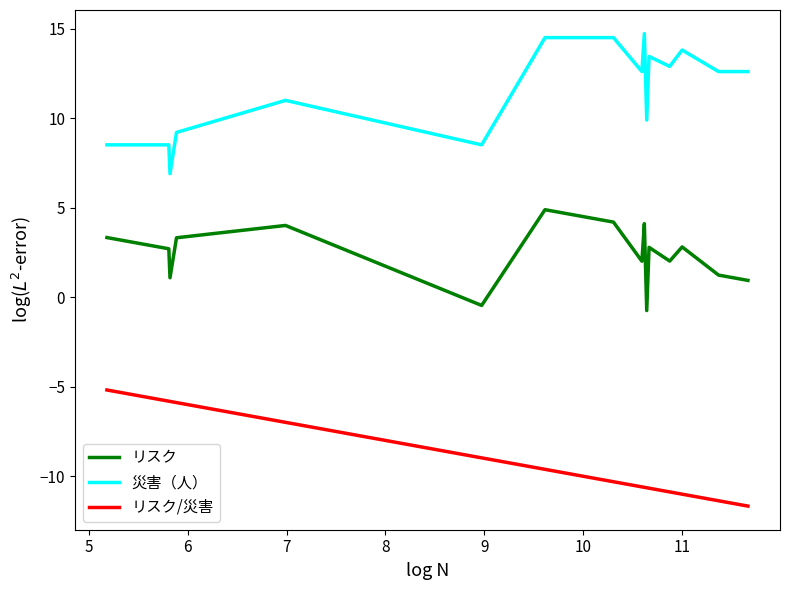

What is the greatest value displayed?

14.7